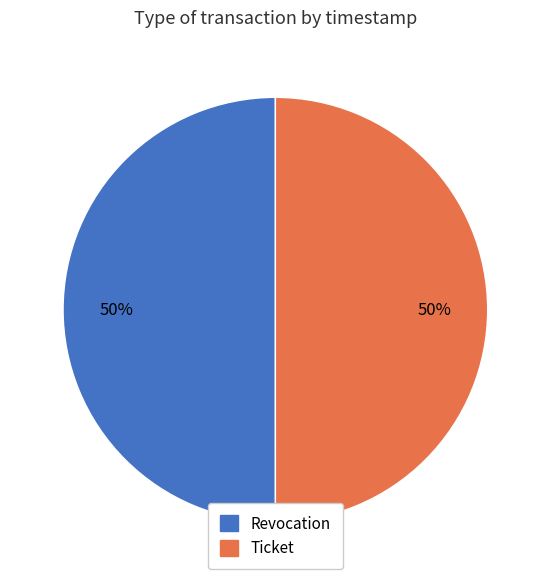

Approximately how many times larger is the value at Revocation compared to Ticket?

1.0